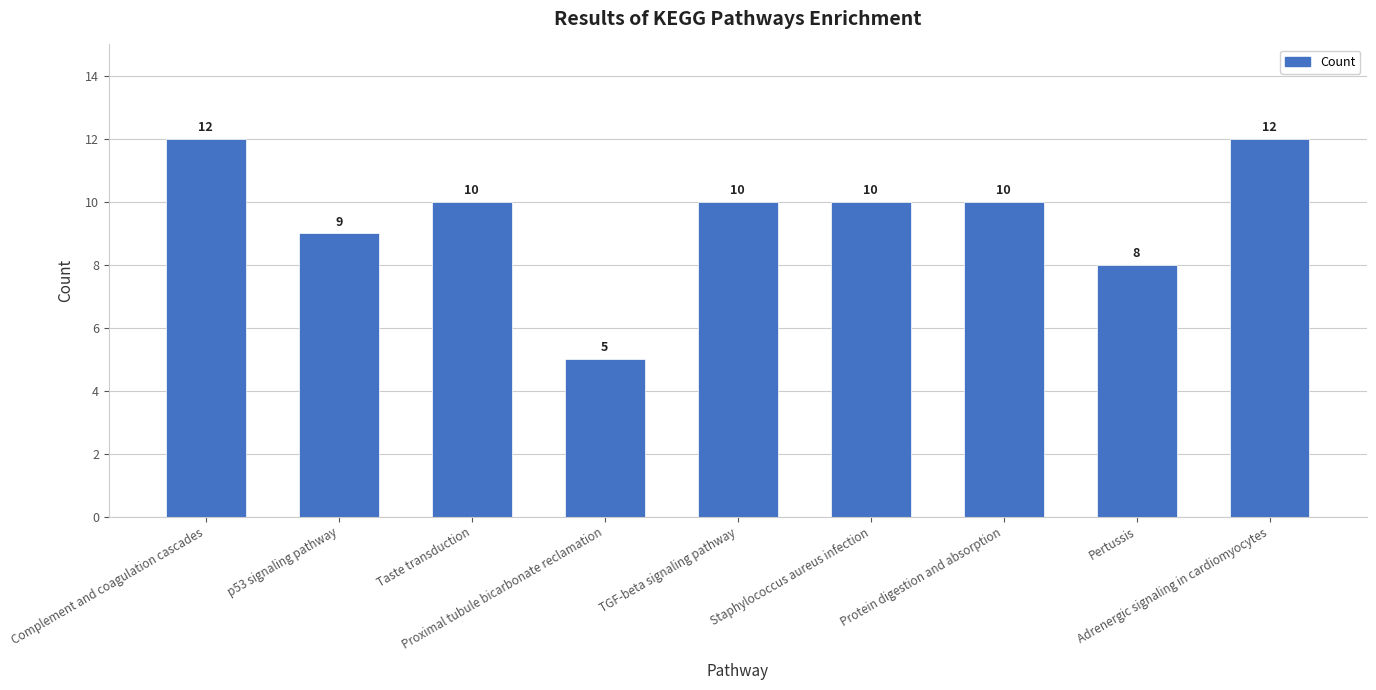

What is the value of the 5th bar from the left?

10